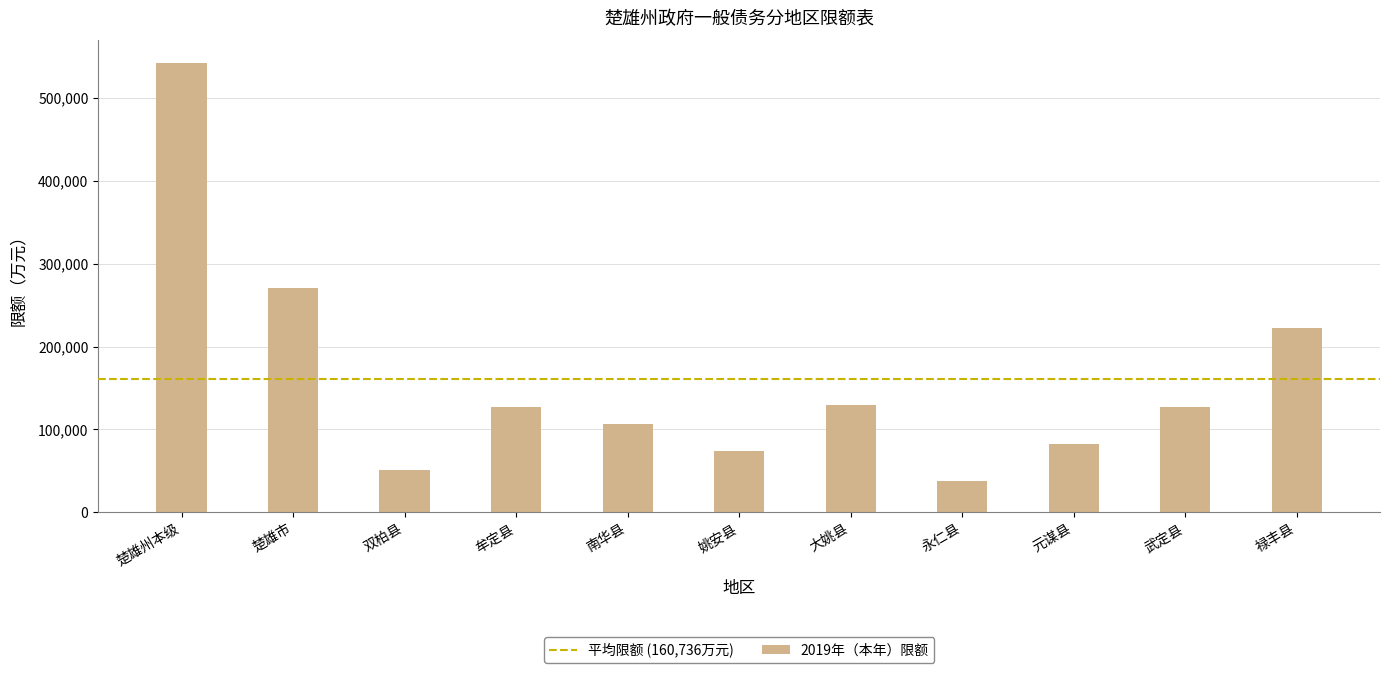

The chart shows a value of 73500 at 姚安县. True or false?

True